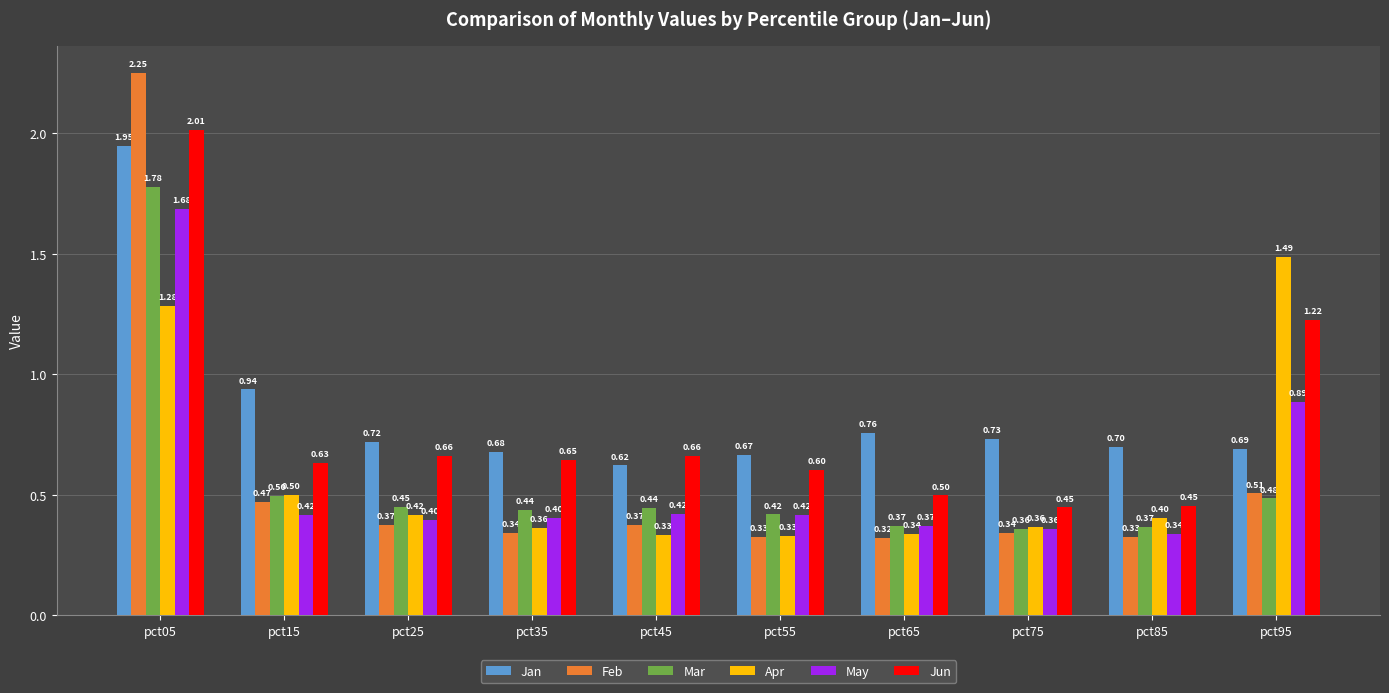

Which label corresponds to the largest value in the chart?

pct05